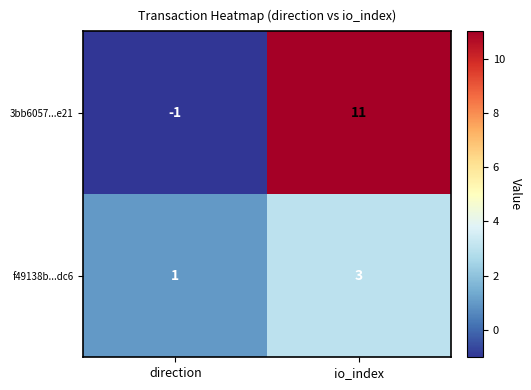

List the series in order of their peak value, lowest first.

f49138b...dc6, 3bb6057...e21